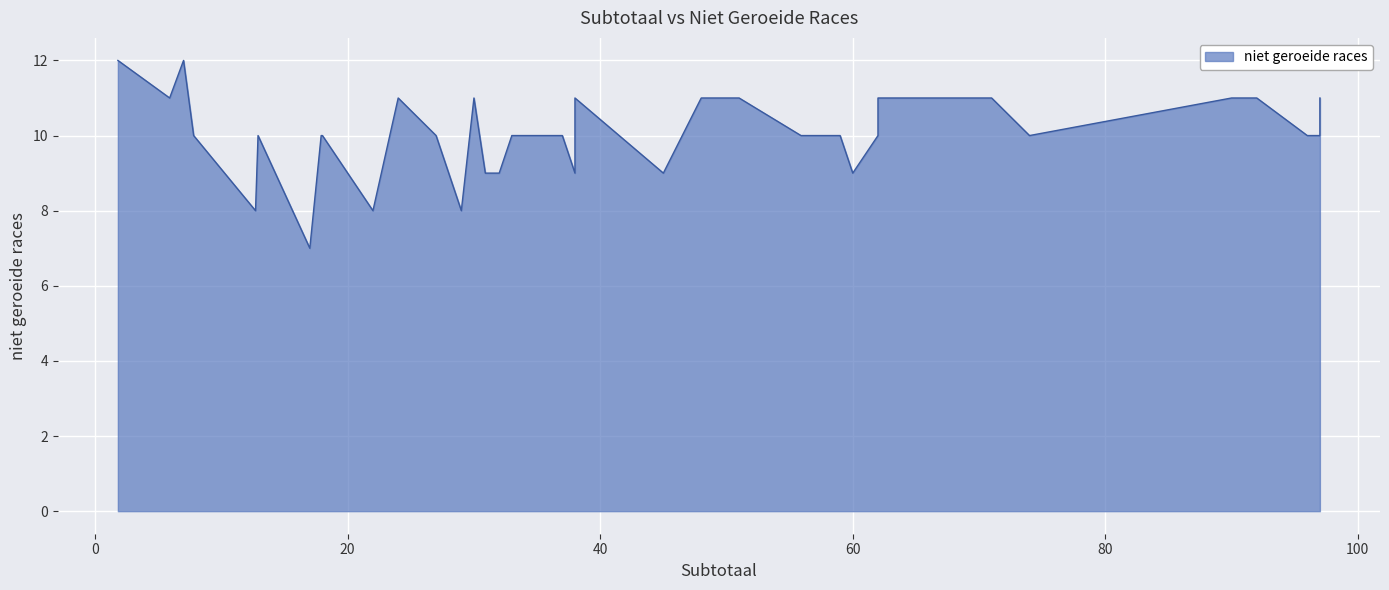

At which category does the data reach its first local valley?

1